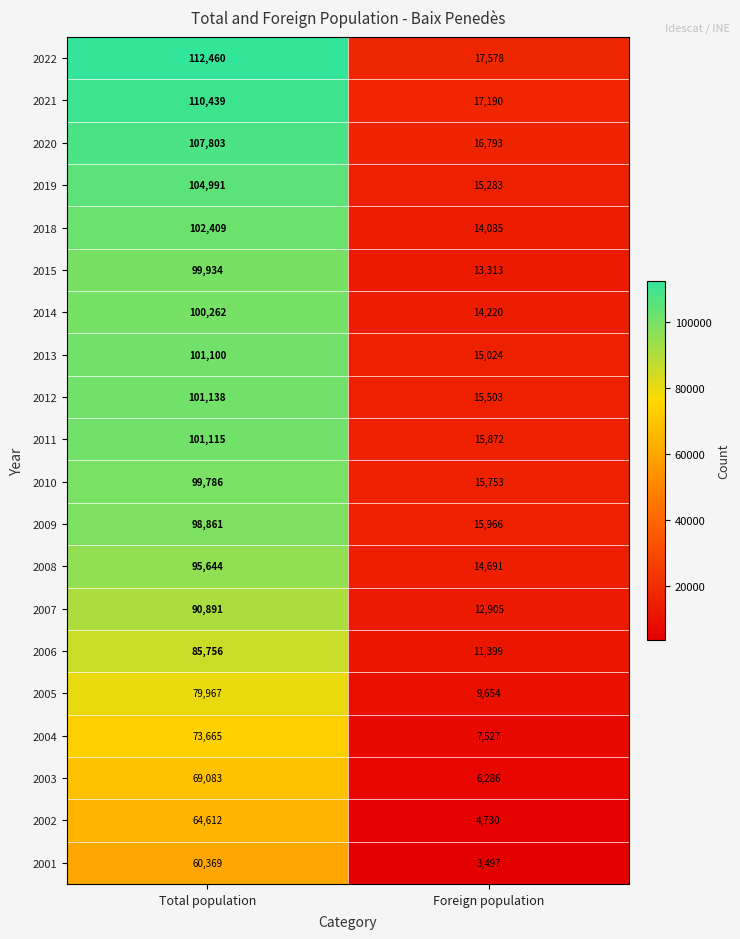

What is the difference between the maximum and minimum values in the 2002 series?

59882